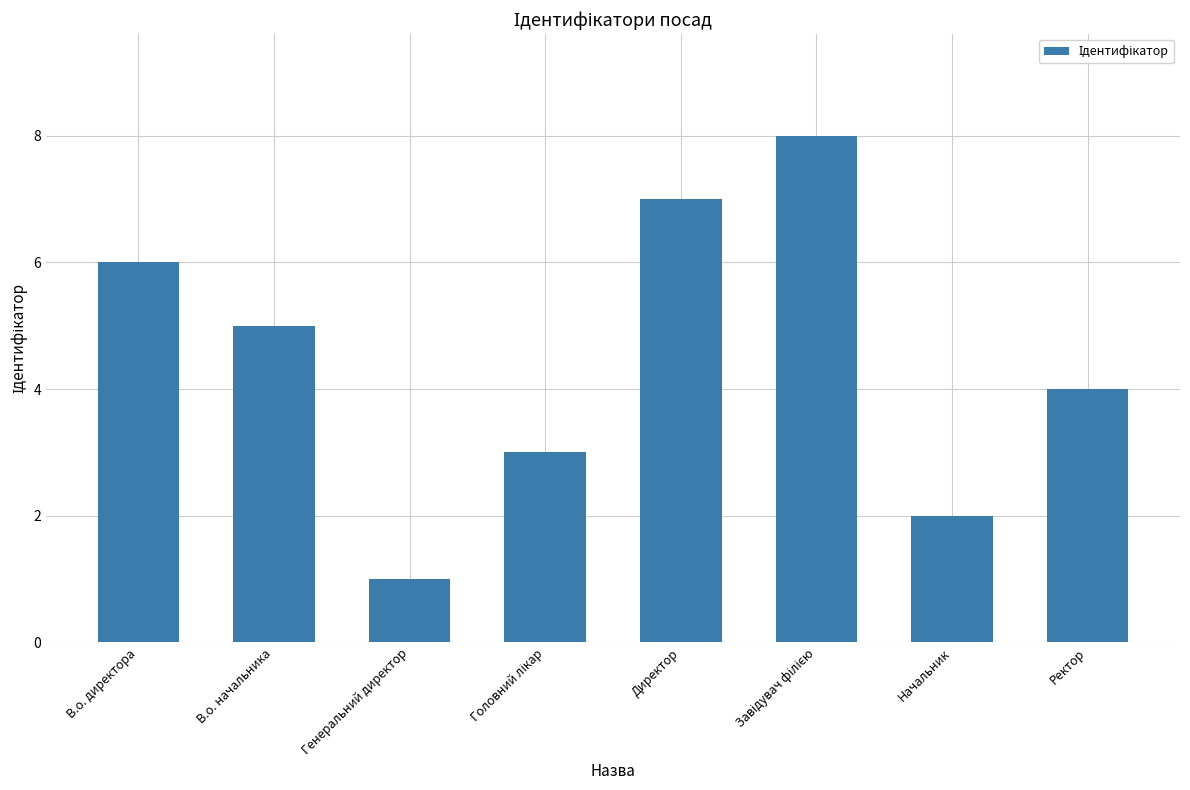

Which category has the lowest value across all series?

Генеральний директор